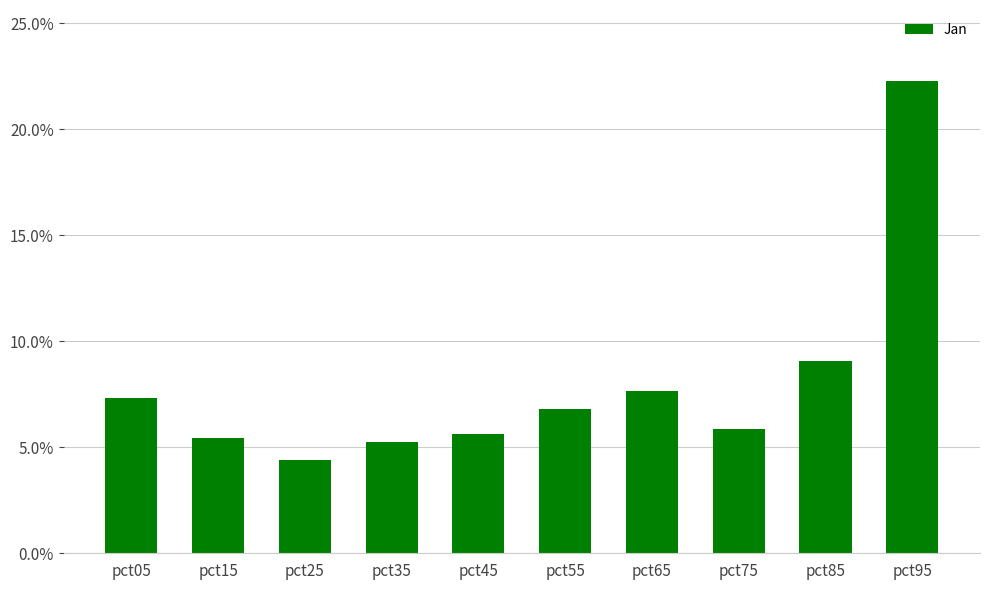

Are the bars horizontal?

No